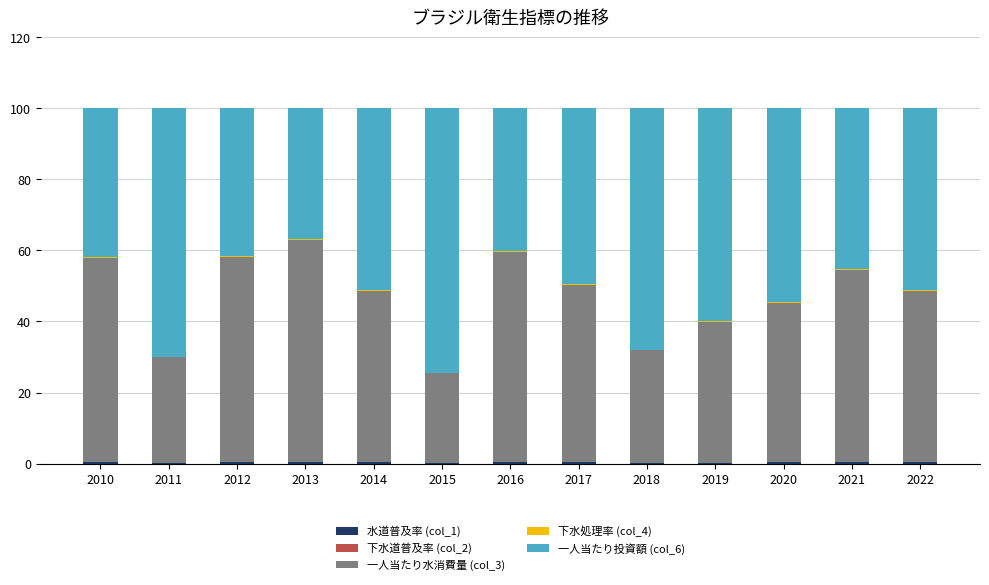

What is the total value across all series at 2012?

100.0